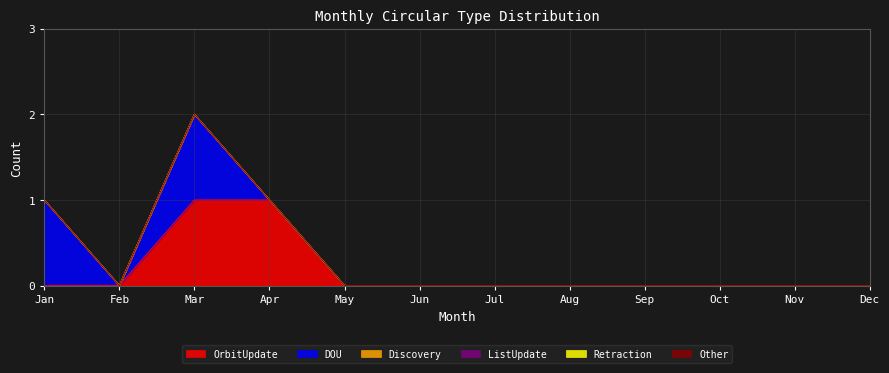

Reading left to right, extract all data points from this chart.

OrbitUpdate: Jan=0	Feb=0	Mar=1	Apr=1	May=0	Jun=0	Jul=0	Aug=0	Sep=0	Oct=0	Nov=0	Dec=0
DOU: Jan=1	Feb=0	Mar=1	Apr=0	May=0	Jun=0	Jul=0	Aug=0	Sep=0	Oct=0	Nov=0	Dec=0
Discovery: Jan=0	Feb=0	Mar=0	Apr=0	May=0	Jun=0	Jul=0	Aug=0	Sep=0	Oct=0	Nov=0	Dec=0
ListUpdate: Jan=0	Feb=0	Mar=0	Apr=0	May=0	Jun=0	Jul=0	Aug=0	Sep=0	Oct=0	Nov=0	Dec=0
Retraction: Jan=0	Feb=0	Mar=0	Apr=0	May=0	Jun=0	Jul=0	Aug=0	Sep=0	Oct=0	Nov=0	Dec=0
Other: Jan=0	Feb=0	Mar=0	Apr=0	May=0	Jun=0	Jul=0	Aug=0	Sep=0	Oct=0	Nov=0	Dec=0